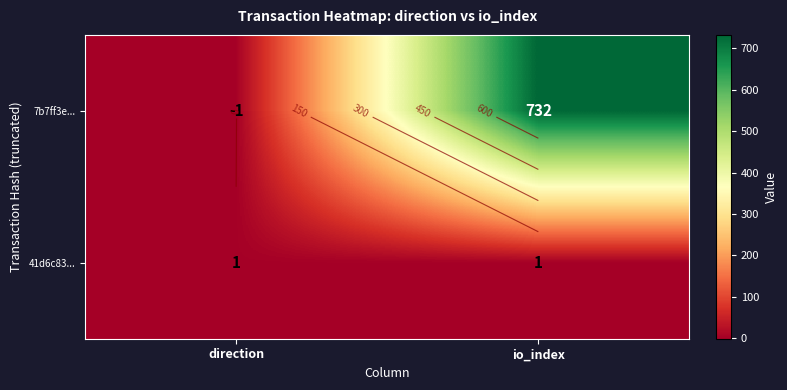

Is it true that 41d6c83... equals 2 at io_index?

False